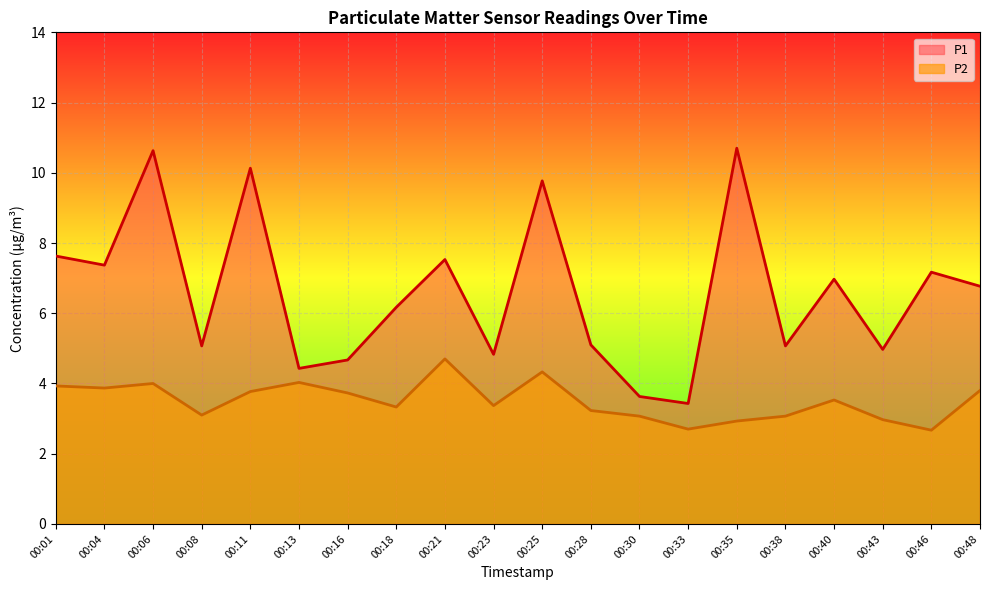

At which label does P2 reach its minimum?

00:46